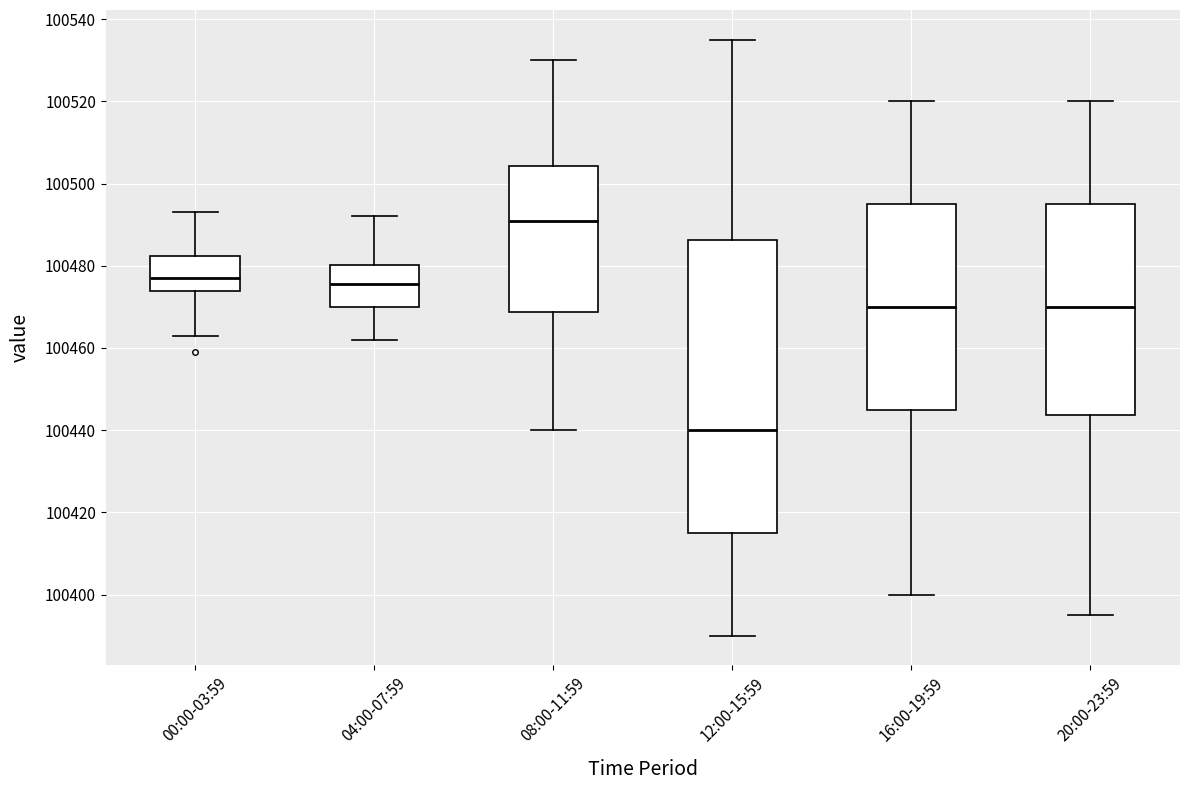

Reading left to right, transcribe this box plot: for each box, give where its median line is, the range the box spans, and where its two whiskers end, as read against the y-axis. The values are not printed on the chart, so give them approximately, as read against the axis.

00:00-03:59: median 100478, box 100474 to 100482, whiskers 100464 to 100494
04:00-07:59: median 100476, box 100470 to 100480, whiskers 100462 to 100492
08:00-11:59: median 100492, box 100468 to 100504, whiskers 100440 to 100530
12:00-15:59: median 100440, box 100416 to 100486, whiskers 100390 to 100536
16:00-19:59: median 100470, box 100446 to 100496, whiskers 100400 to 100520
20:00-23:59: median 100470, box 100444 to 100496, whiskers 100396 to 100520